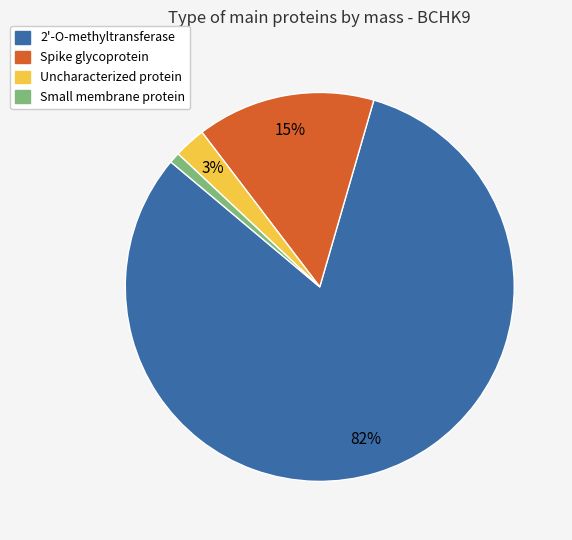

Which has a higher value, Spike glycoprotein or Small membrane protein?

Spike glycoprotein